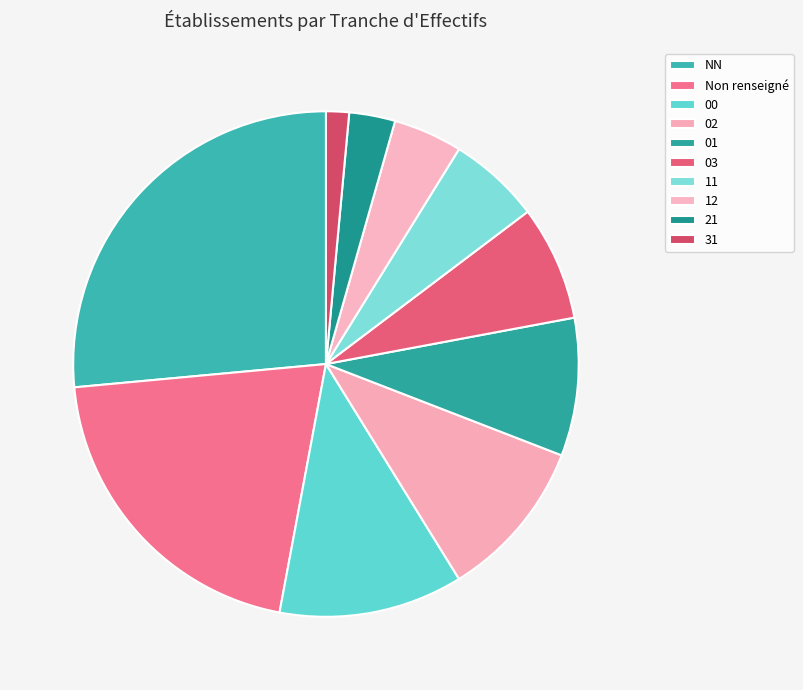

Rank the categories by value from highest to lowest.

NN, Non renseigné, 00, 02, 01, 03, 11, 12, 21, 31